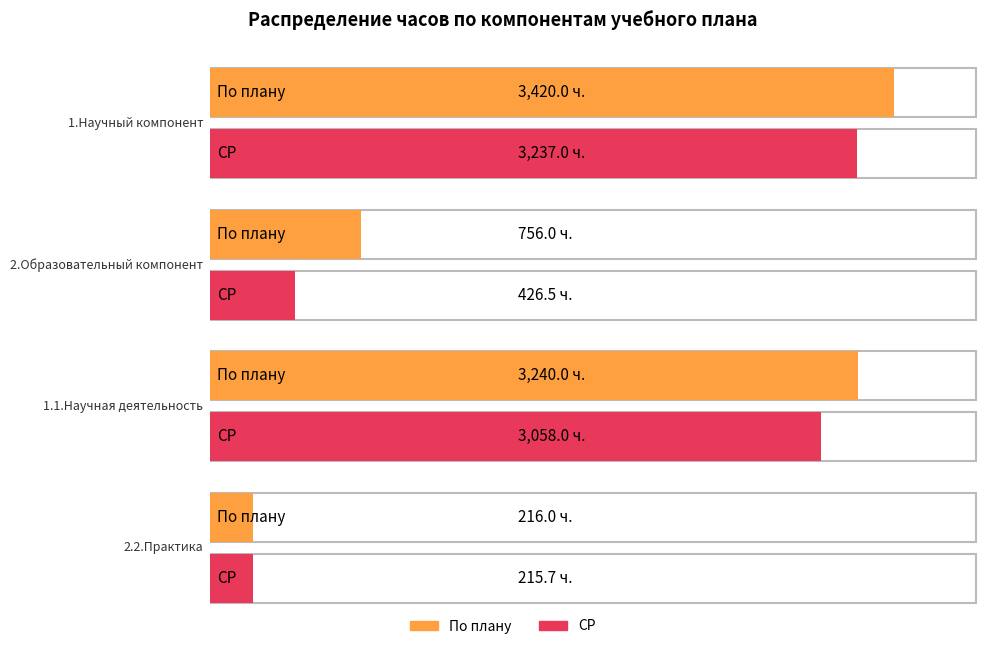

The СР series shows 215.7 at 2.2.Практика. True or false?

True